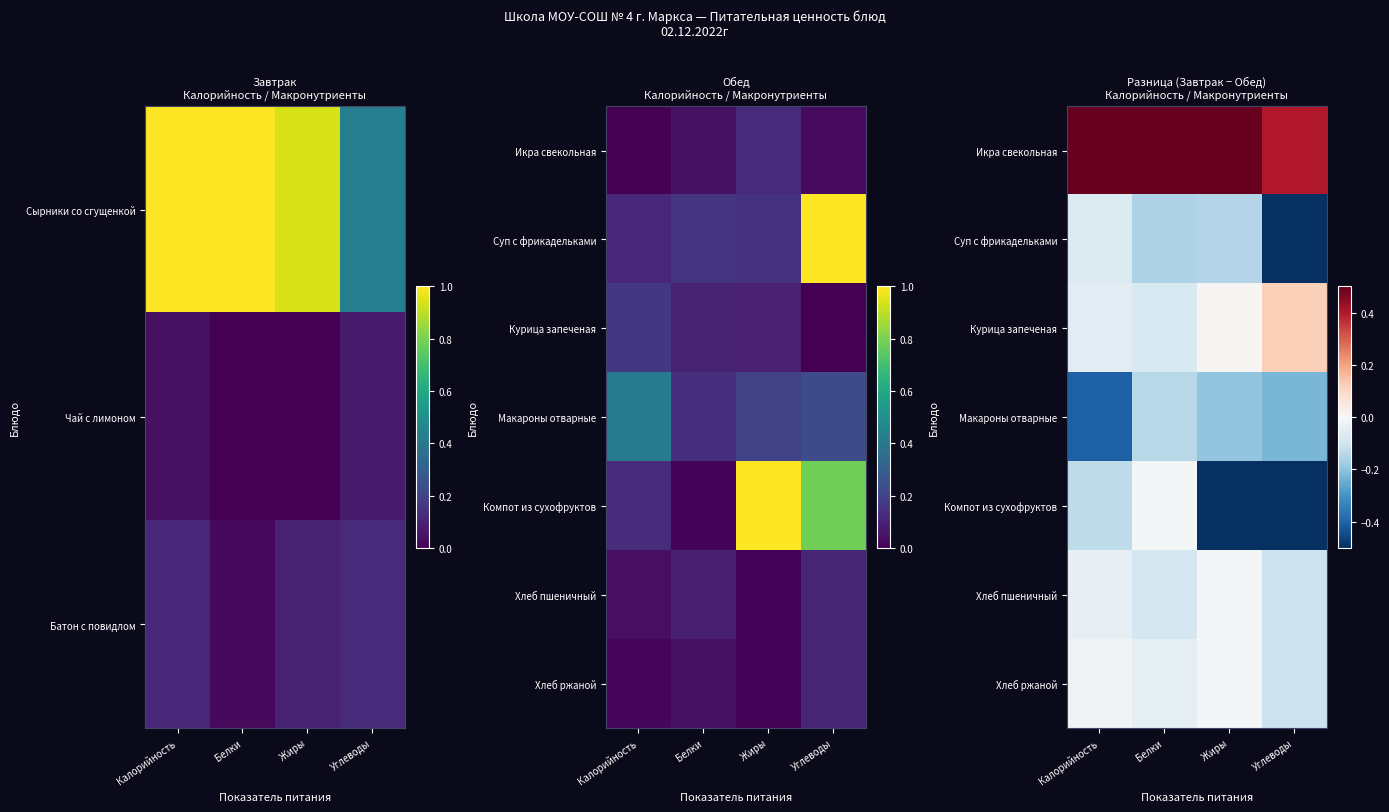

At how many categories does at least one series exceed 0?

4